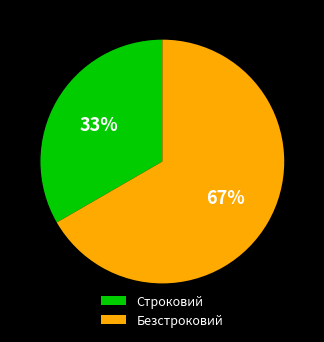

Combined, do Строковий and Безстроковий account for over 50%?

Yes